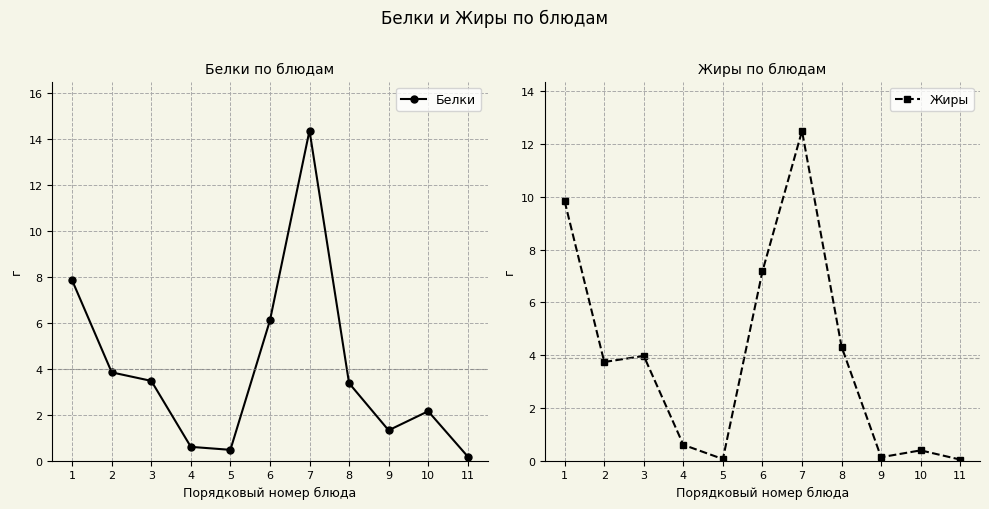

Which series ends up on top after the final intersection of Белки and Жиры?

Белки